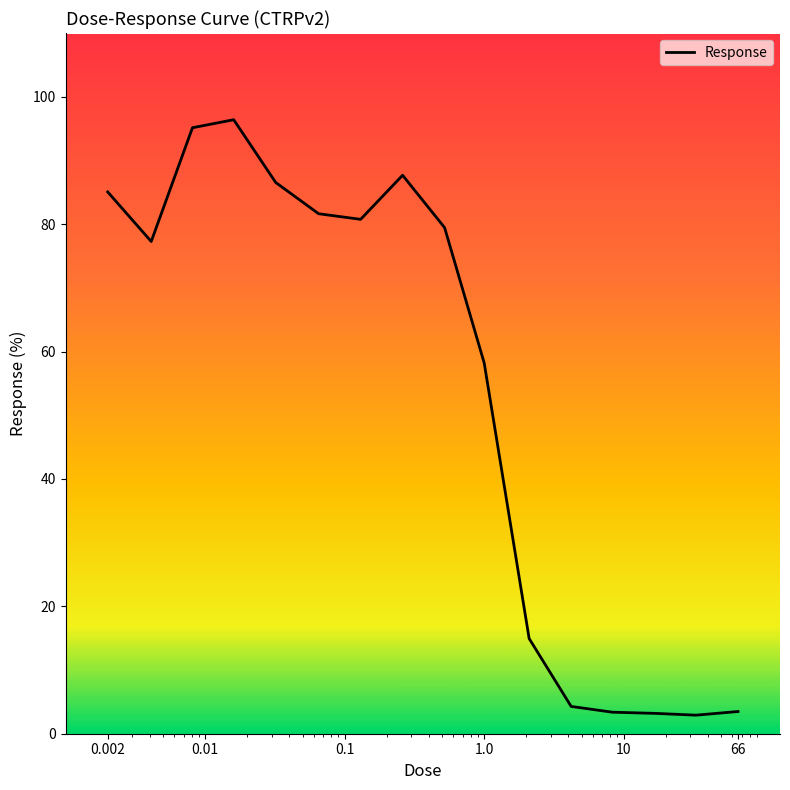

What is the difference between the maximum and minimum values?

93.5